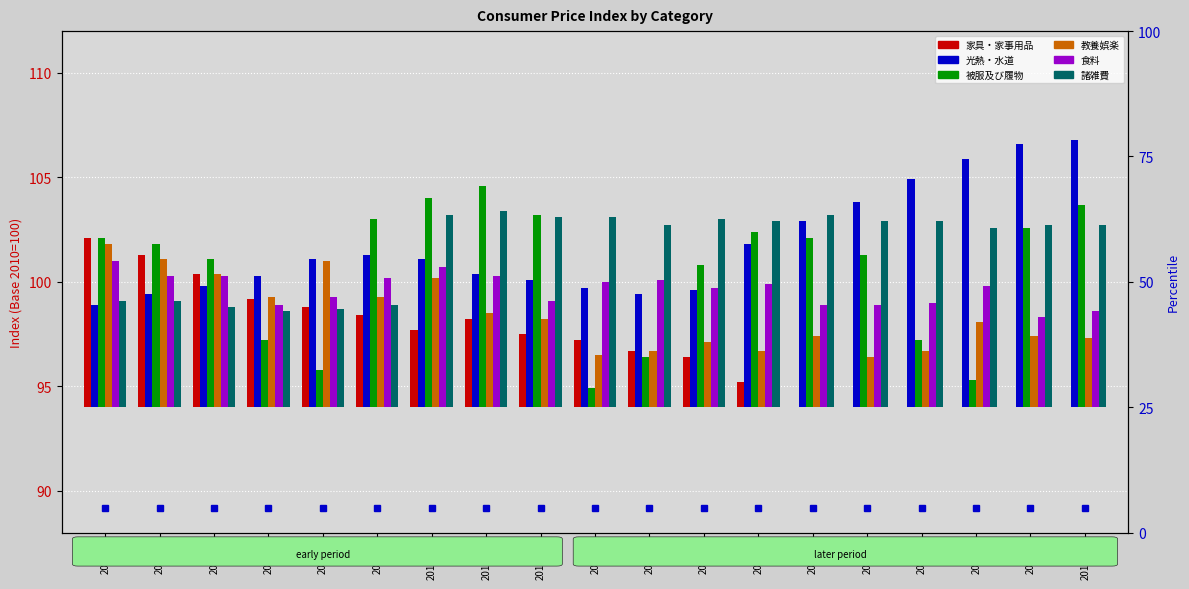

Count the number of data series in this chart.

6